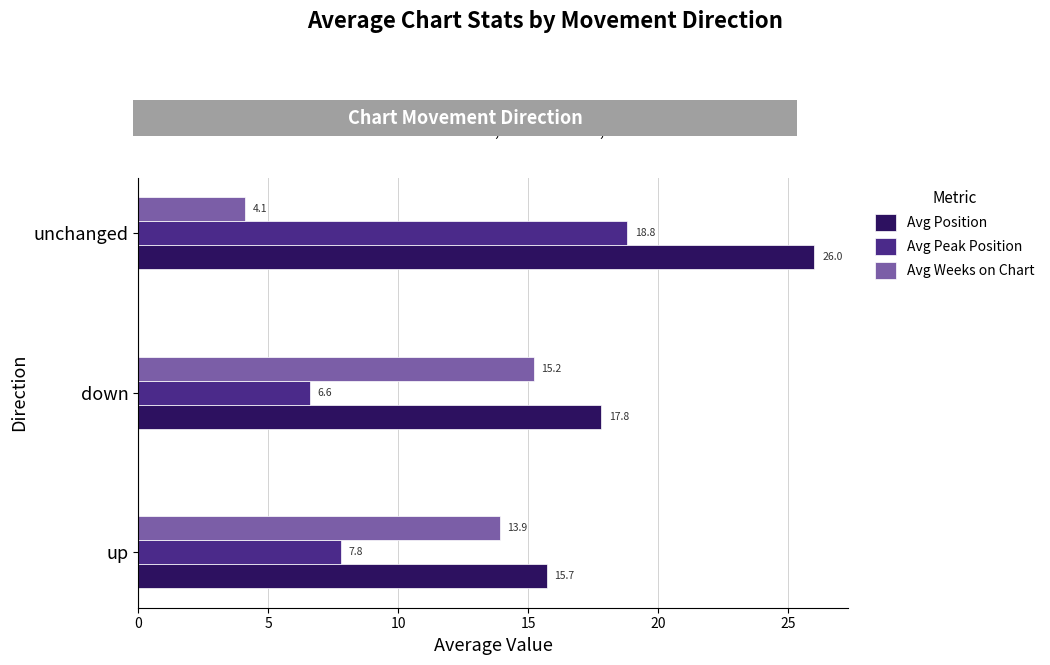

What is the difference between the Avg Peak Position values at up and unchanged?

11.0